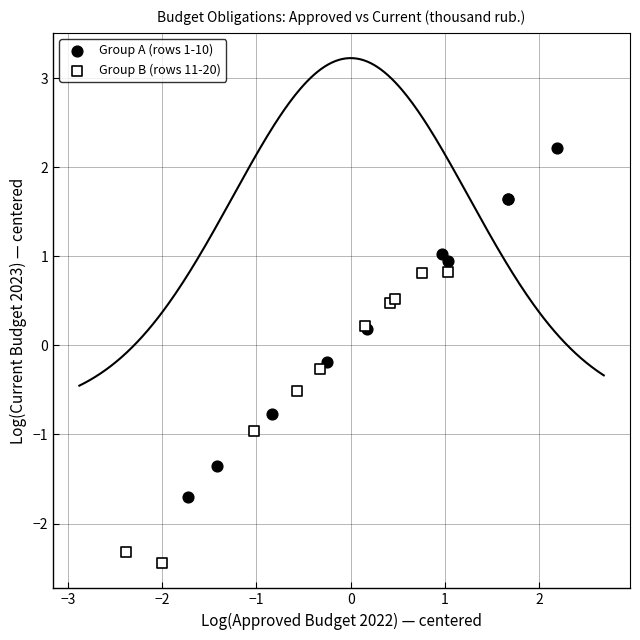

What are all the series names shown in the legend?

Group A (rows 1-10), Group B (rows 11-20)